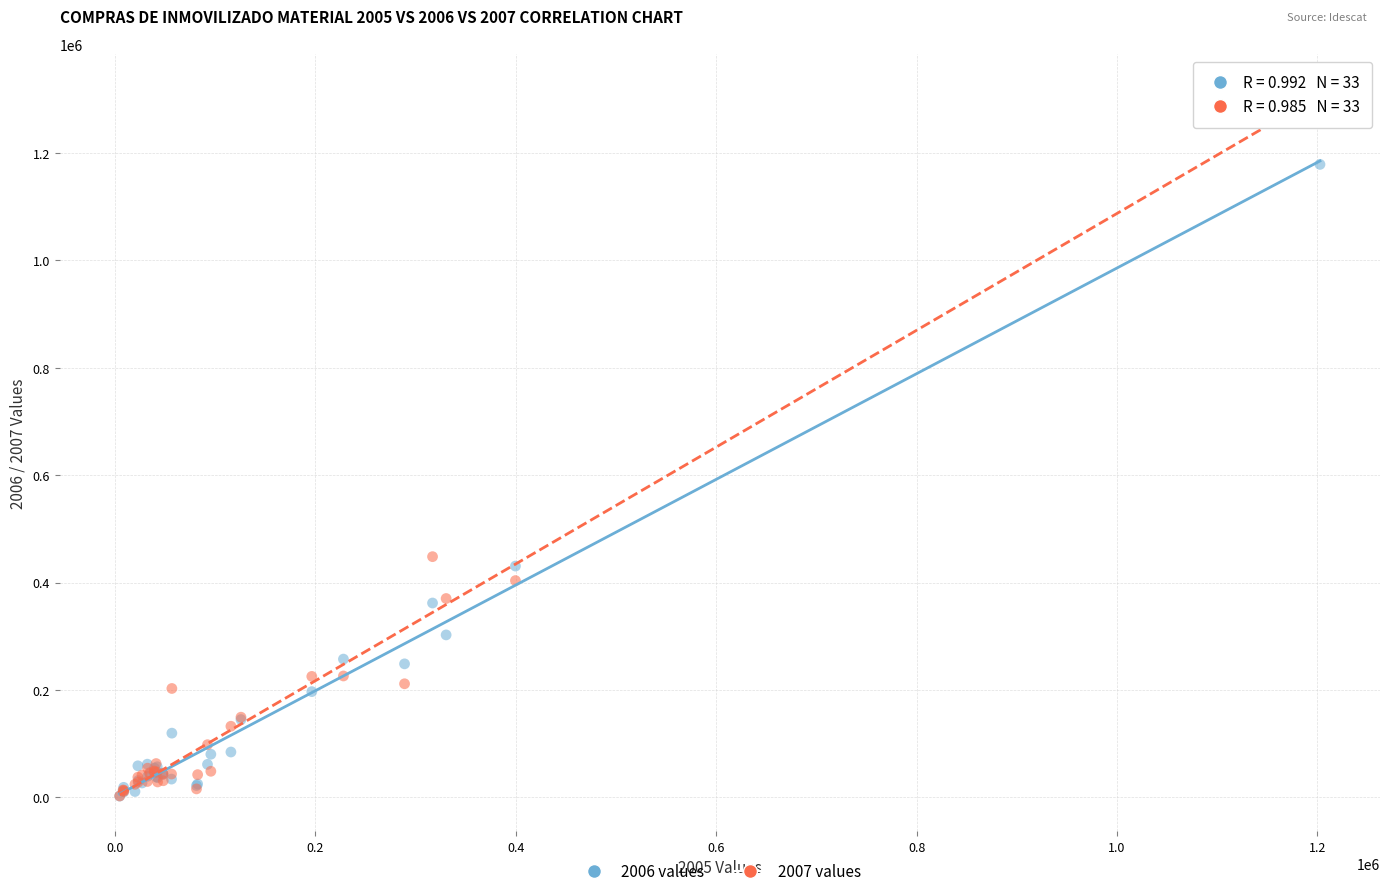

Across all series, what Y value is closest to 660352?

448245